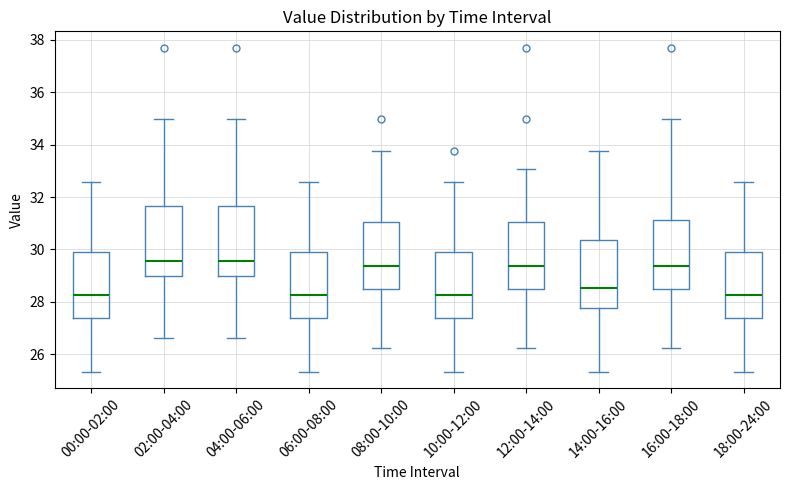

Where is the lower edge of the box for 18:00-24:00 on the y-axis? The values are not printed on the chart, so give them approximately, as read against the axis.

27.4